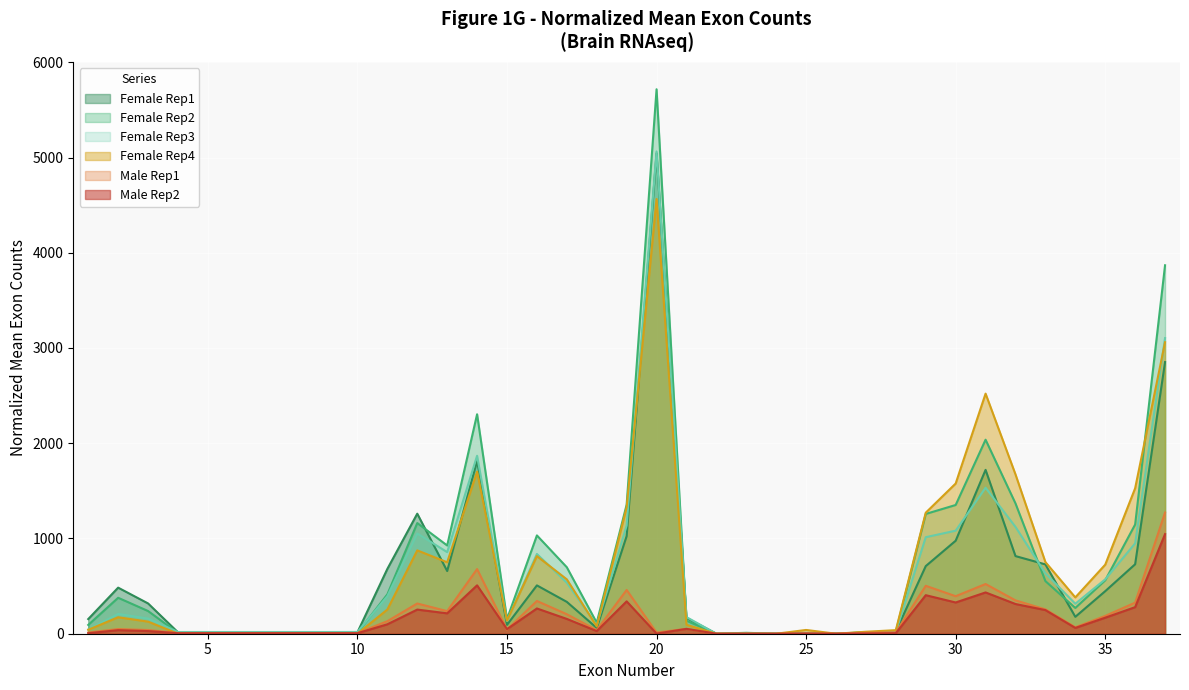

Reading left to right, transcribe all the data shown in this chart.

Female Rep1: 153.8	483.7	318.0	14.8	14.8	14.8	14.8	14.8	13.3	14.8	680.5	1260.4	658.3	1815.1	93.2	507.4	334.3	60.7	1025.1	5044.4	165.7	0.0	0.0	0.0	5.9	0.0	13.3	23.7	710.1	976.3	1720.4	815.1	727.8	177.5	446.7	729.3	2852.1
Female Rep2: 92.3	377.3	238.3	8.1	8.1	8.1	8.1	9.1	9.1	9.1	413.3	1162.1	926.5	2304.3	153.0	1032.2	697.8	115.4	1354.8	5716.6	137.4	0.0	9.7	0.0	7.5	0.0	16.1	20.9	1257.6	1351.6	2037.0	1368.2	552.3	270.5	560.9	1146.5	3868.5
Female Rep3: 44.2	207.4	159.2	18.1	18.1	18.1	18.1	18.1	18.1	18.6	394.3	1052.2	856.9	1868.4	134.1	837.3	535.4	88.4	1136.1	5063.8	174.8	0.0	2.5	0.0	8.5	2.5	5.0	20.1	1013.6	1081.9	1532.9	1121.5	633.9	314.9	571.1	948.8	3104.0
Female Rep4: 41.7	172.9	127.1	0.0	0.0	0.0	0.0	0.0	0.0	0.0	254.2	875.0	750.0	1702.1	137.5	814.6	570.8	77.1	1327.1	4564.6	93.8	0.0	0.0	0.0	39.6	0.0	20.8	37.5	1270.8	1577.1	2520.8	1672.9	752.1	381.2	725.0	1527.1	3060.4
Male Rep1: 12.5	48.9	38.9	7.5	7.5	7.5	7.5	7.5	7.5	7.5	131.7	317.4	237.1	678.8	43.9	343.8	204.5	37.6	459.2	12.5	51.4	0.0	1.3	0.0	3.8	1.3	10.0	15.1	503.1	394.0	522.0	350.1	256.0	67.8	187.0	326.2	1272.3
Male Rep2: 5.3	37.3	27.7	5.3	5.3	5.3	5.3	5.3	5.3	5.3	99.0	253.5	214.1	508.0	47.9	265.2	155.5	27.7	339.7	1.1	51.1	0.0	0.0	0.0	2.1	0.0	2.1	5.3	404.7	328.0	433.4	312.0	248.1	60.7	168.3	279.0	1045.8